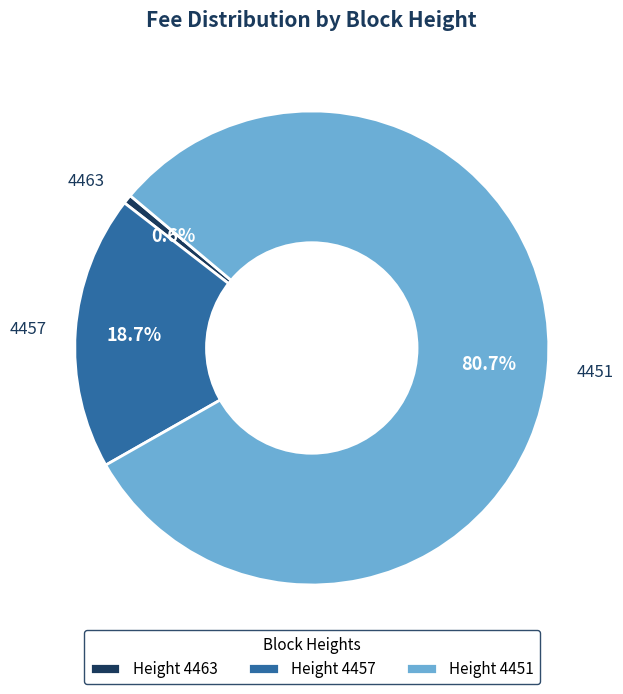

Between 4457 and 4463, which is larger?

4457